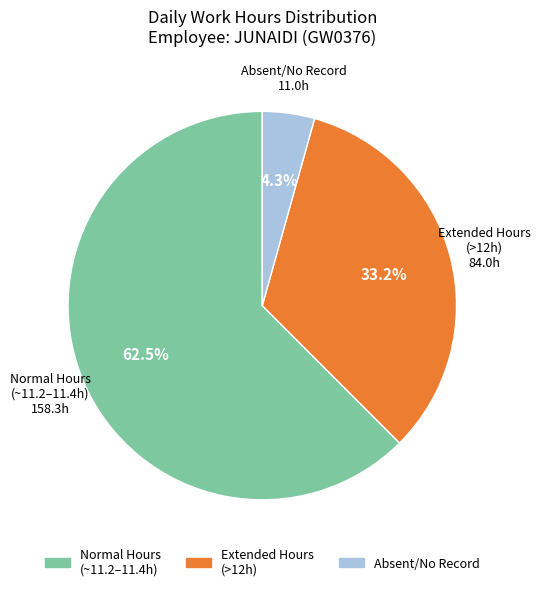

Is there a majority slice in this chart?

Yes